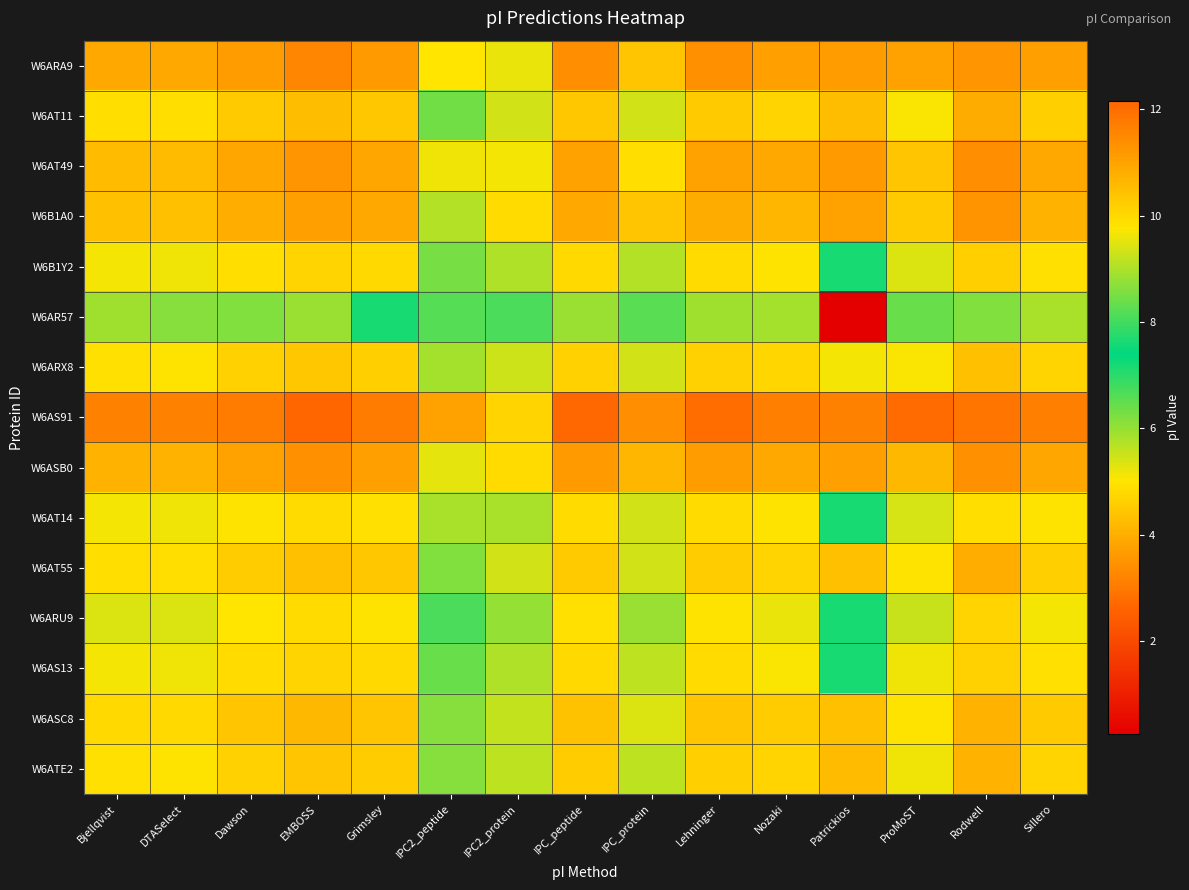

Reading left to right, extract all data points from this chart.

W6ARA9: Bjellqvist=10.9	DTASelect=10.9	Dawson=11.1	EMBOSS=11.5	Grimsley=11.1	IPC2_peptide=9.8	IPC2_protein=9.6	IPC_peptide=11.4	IPC_protein=10.4	Lehninger=11.3	Nozaki=11.1	Patrickios=11.1	ProMoST=11.0	Rodwell=11.3	Sillero=11.1
W6AT11: Bjellqvist=9.9	DTASelect=9.9	Dawson=10.3	EMBOSS=10.5	Grimsley=10.3	IPC2_peptide=8.4	IPC2_protein=9.4	IPC_peptide=10.3	IPC_protein=9.3	Lehninger=10.3	Nozaki=10.1	Patrickios=10.5	ProMoST=9.7	Rodwell=10.8	Sillero=10.2
W6AT49: Bjellqvist=10.6	DTASelect=10.6	Dawson=10.9	EMBOSS=11.3	Grimsley=10.9	IPC2_peptide=9.6	IPC2_protein=9.7	IPC_peptide=11.0	IPC_protein=9.9	Lehninger=11.0	Nozaki=10.9	Patrickios=11.2	ProMoST=10.4	Rodwell=11.4	Sillero=10.9
W6B1A0: Bjellqvist=10.5	DTASelect=10.5	Dawson=10.8	EMBOSS=11.1	Grimsley=10.9	IPC2_peptide=9.1	IPC2_protein=10.0	IPC_peptide=10.9	IPC_protein=10.4	Lehninger=10.8	Nozaki=10.7	Patrickios=11.0	ProMoST=10.3	Rodwell=11.3	Sillero=10.7
W6B1Y2: Bjellqvist=9.7	DTASelect=9.6	Dawson=9.9	EMBOSS=10.1	Grimsley=10.0	IPC2_peptide=8.5	IPC2_protein=9.0	IPC_peptide=10.0	IPC_protein=9.0	Lehninger=10.0	Nozaki=9.8	Patrickios=7.6	ProMoST=9.4	Rodwell=10.2	Sillero=9.9
W6AR57: Bjellqvist=8.9	DTASelect=8.7	Dawson=8.6	EMBOSS=8.8	Grimsley=7.6	IPC2_peptide=8.2	IPC2_protein=8.1	IPC_peptide=8.9	IPC_protein=8.2	Lehninger=8.9	Nozaki=8.9	Patrickios=0.2	ProMoST=8.4	Rodwell=8.6	Sillero=9.0
W6ARX8: Bjellqvist=9.9	DTASelect=9.8	Dawson=10.1	EMBOSS=10.3	Grimsley=10.2	IPC2_peptide=8.9	IPC2_protein=9.3	IPC_peptide=10.2	IPC_protein=9.3	Lehninger=10.1	Nozaki=10.0	Patrickios=9.7	ProMoST=9.7	Rodwell=10.5	Sillero=10.1
W6AS91: Bjellqvist=11.6	DTASelect=11.6	Dawson=11.7	EMBOSS=12.2	Grimsley=11.7	IPC2_peptide=11.0	IPC2_protein=10.1	IPC_peptide=12.1	IPC_protein=11.4	Lehninger=12.0	Nozaki=11.7	Patrickios=11.6	ProMoST=12.0	Rodwell=11.9	Sillero=11.7
W6ASB0: Bjellqvist=10.7	DTASelect=10.7	Dawson=11.0	EMBOSS=11.3	Grimsley=11.1	IPC2_peptide=9.5	IPC2_protein=9.9	IPC_peptide=11.1	IPC_protein=10.7	Lehninger=11.1	Nozaki=10.9	Patrickios=11.1	ProMoST=10.6	Rodwell=11.4	Sillero=10.9
W6AT14: Bjellqvist=9.7	DTASelect=9.6	Dawson=9.8	EMBOSS=10.0	Grimsley=9.9	IPC2_peptide=9.0	IPC2_protein=9.0	IPC_peptide=10.0	IPC_protein=9.3	Lehninger=9.9	Nozaki=9.8	Patrickios=7.6	ProMoST=9.4	Rodwell=9.9	Sillero=9.8
W6AT55: Bjellqvist=9.9	DTASelect=9.9	Dawson=10.2	EMBOSS=10.5	Grimsley=10.3	IPC2_peptide=8.6	IPC2_protein=9.4	IPC_peptide=10.3	IPC_protein=9.3	Lehninger=10.2	Nozaki=10.1	Patrickios=10.5	ProMoST=9.8	Rodwell=10.8	Sillero=10.2
W6ARU9: Bjellqvist=9.5	DTASelect=9.4	Dawson=9.8	EMBOSS=9.9	Grimsley=9.8	IPC2_peptide=8.1	IPC2_protein=8.8	IPC_peptide=9.9	IPC_protein=8.8	Lehninger=9.8	Nozaki=9.6	Patrickios=7.6	ProMoST=9.2	Rodwell=10.1	Sillero=9.7
W6AS13: Bjellqvist=9.7	DTASelect=9.6	Dawson=9.9	EMBOSS=10.1	Grimsley=10.0	IPC2_peptide=8.4	IPC2_protein=9.0	IPC_peptide=10.0	IPC_protein=9.2	Lehninger=10.0	Nozaki=9.7	Patrickios=7.6	ProMoST=9.6	Rodwell=10.1	Sillero=9.9
W6ASC8: Bjellqvist=10.0	DTASelect=10.0	Dawson=10.3	EMBOSS=10.6	Grimsley=10.4	IPC2_peptide=8.7	IPC2_protein=9.2	IPC_peptide=10.4	IPC_protein=9.4	Lehninger=10.4	Nozaki=10.2	Patrickios=10.5	ProMoST=9.8	Rodwell=10.7	Sillero=10.3
W6ATE2: Bjellqvist=9.8	DTASelect=9.8	Dawson=10.2	EMBOSS=10.4	Grimsley=10.2	IPC2_peptide=8.6	IPC2_protein=9.2	IPC_peptide=10.2	IPC_protein=9.2	Lehninger=10.2	Nozaki=10.1	Patrickios=10.5	ProMoST=9.6	Rodwell=10.7	Sillero=10.1